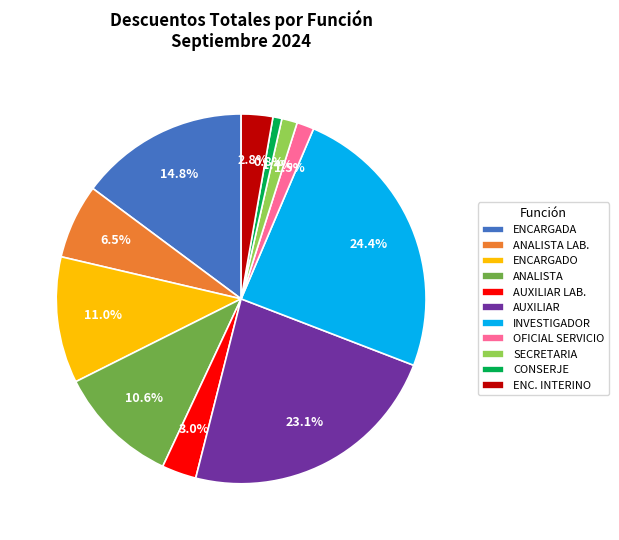

Between ENC. INTERINO and OFICIAL SERVICIO, which is larger?

ENC. INTERINO